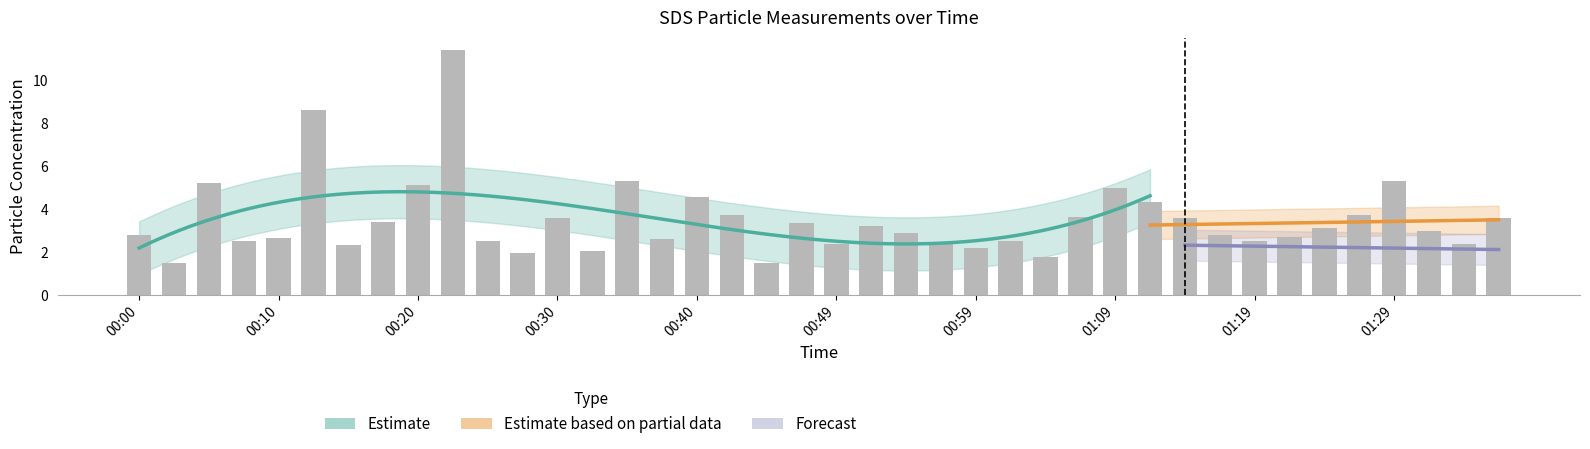

What is the sum of the values at 01:27 and 00:42?

7.5